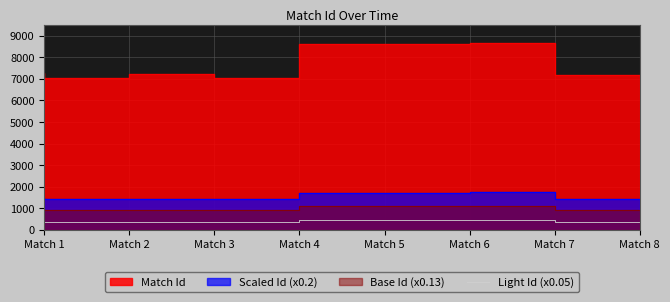

What is the minimum value for Light Id (x0.05)?

352.2